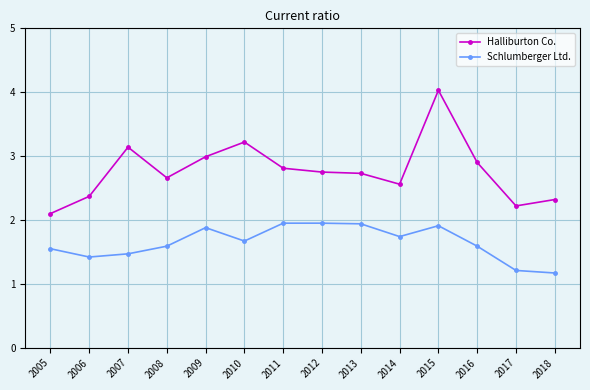

Rank the series by their maximum value, from lowest to highest.

Schlumberger Ltd., Halliburton Co.